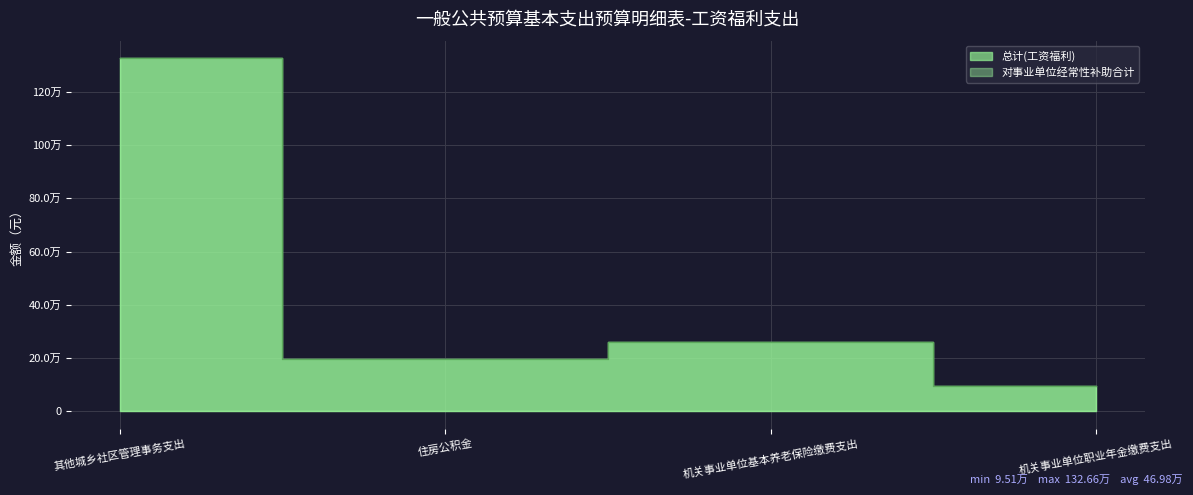

True or false: 对事业单位经常性补助合计 has more than 2 points higher than both neighbors.

False